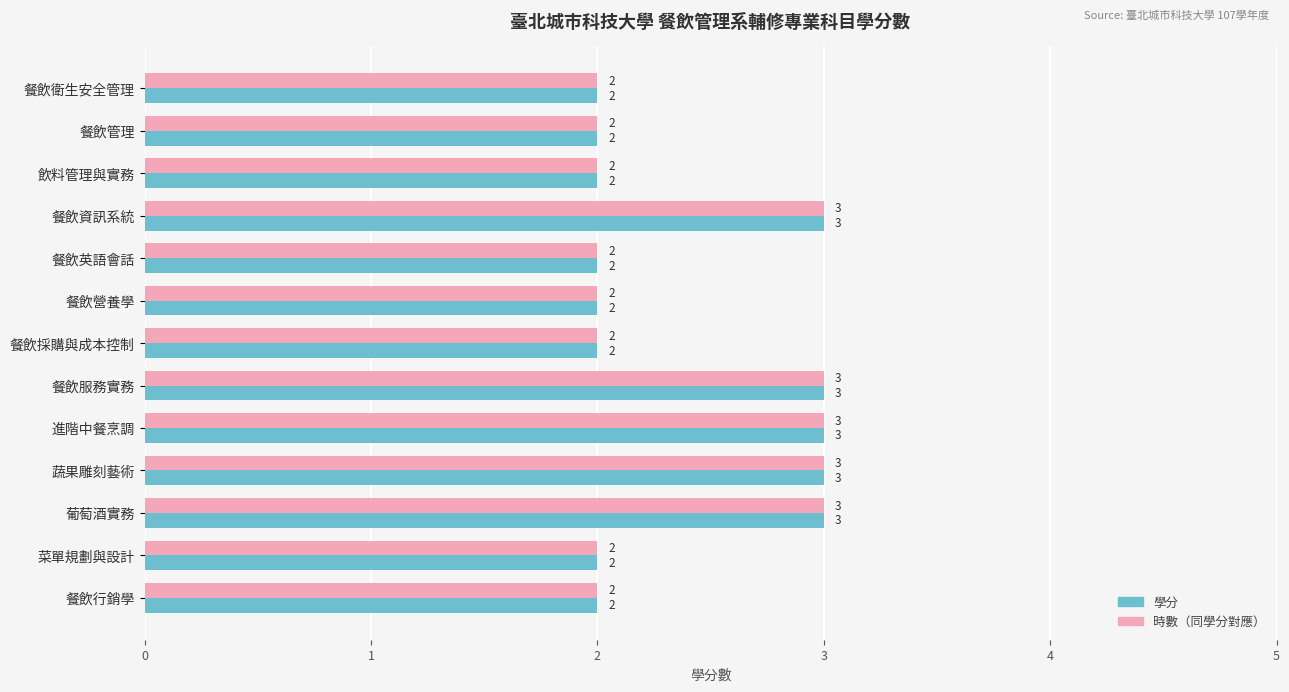

What is the total value across all series at 飲料管理與實務?

4